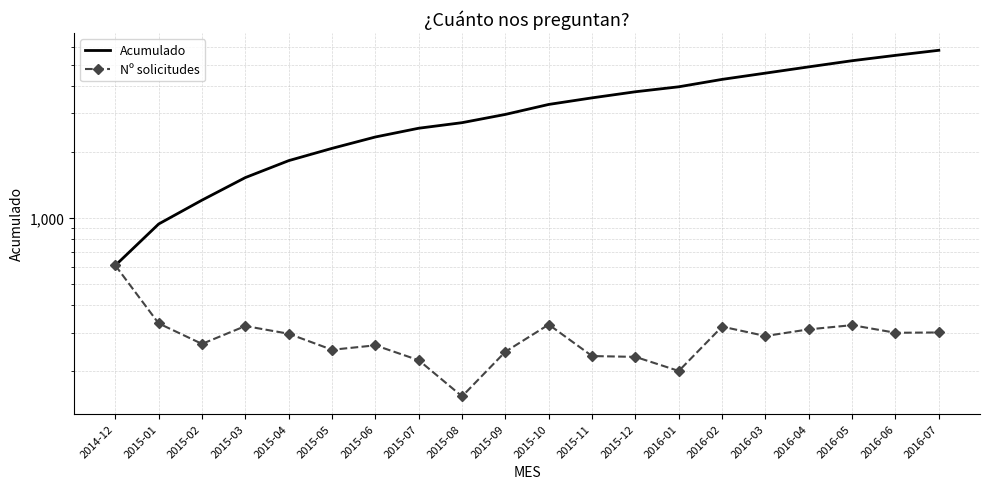

True or false: Nº solicitudes has a value of 320 at 2016-02.

True